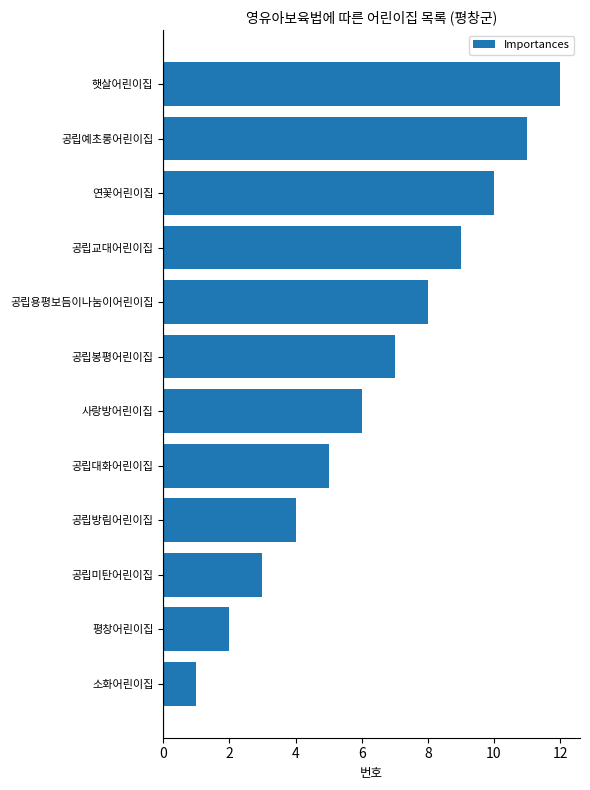

What is the change in value from 사랑방어린이집 to 공립예초롱어린이집?

+5